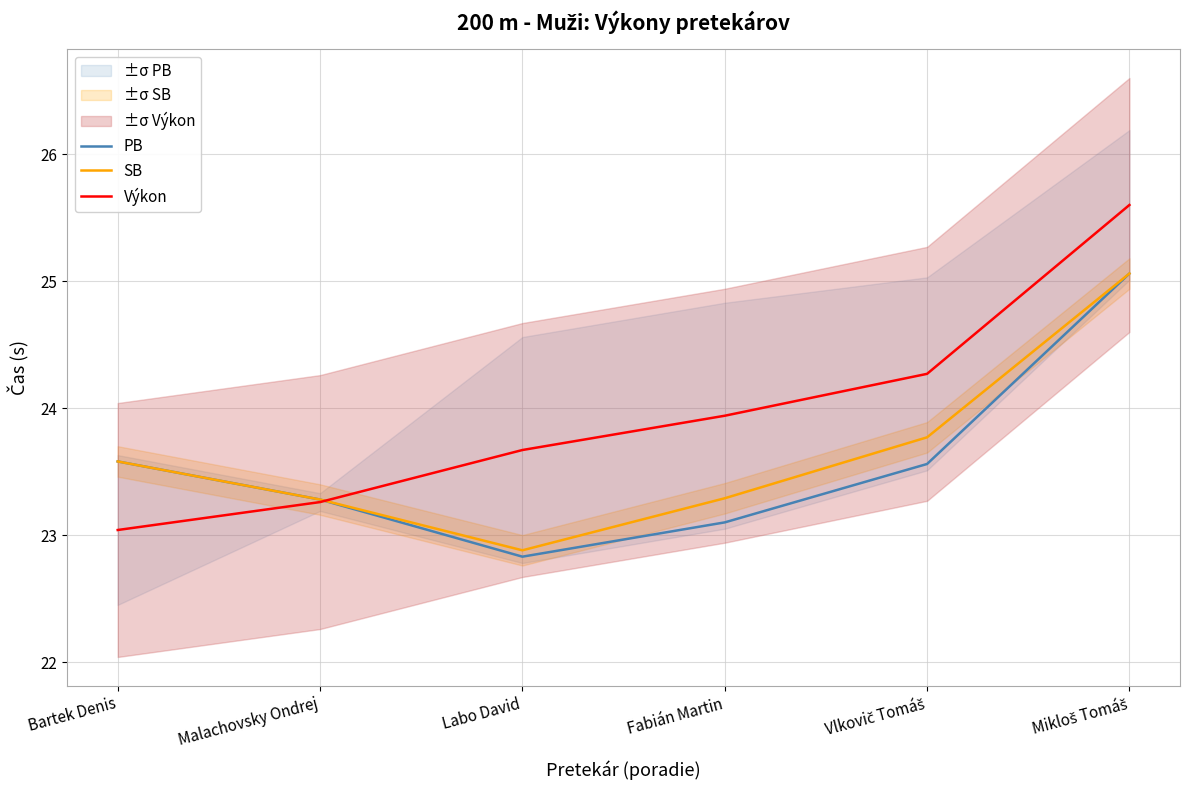

In SB, how many points are lower than both neighbors (excluding endpoints)?

1